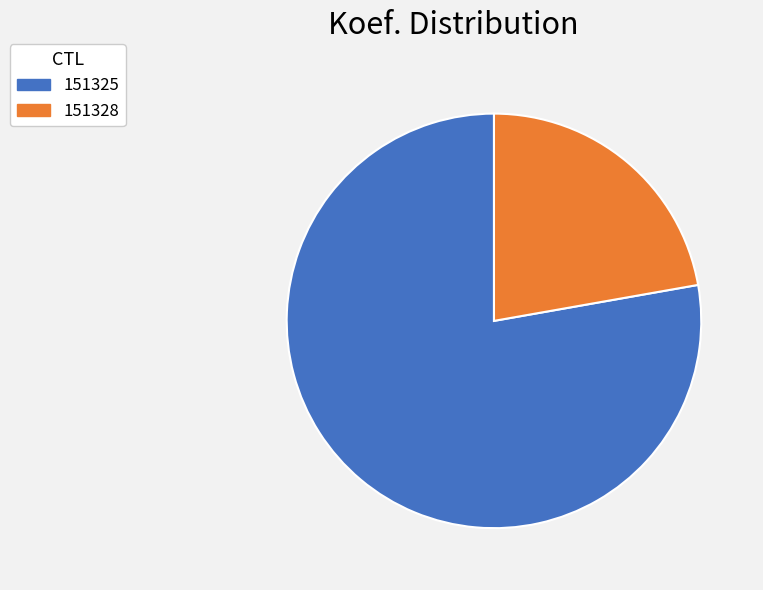

Is it true that 151325 is 78% of the pie?

True